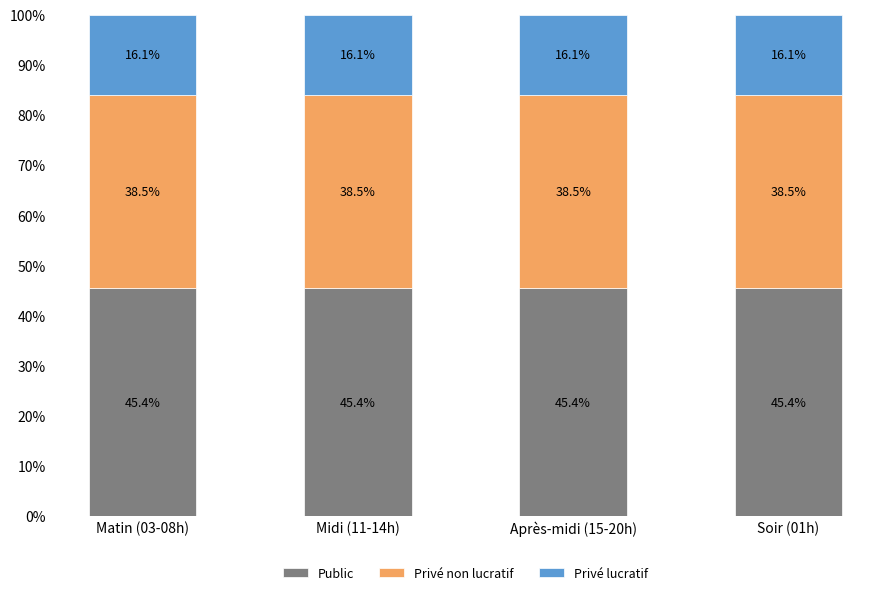

What is the maximum value for Public?

45.4